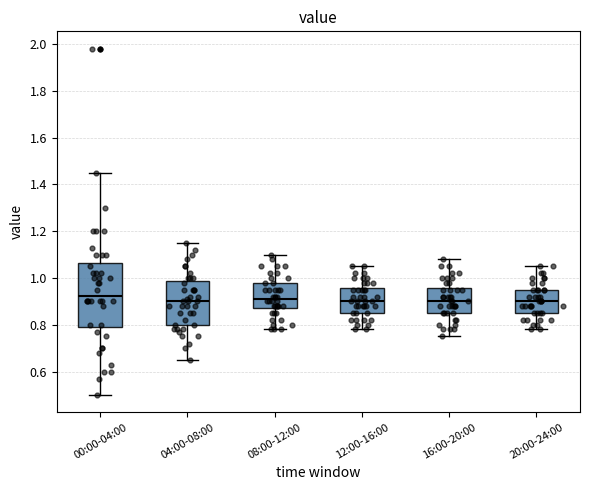

Comparing the boxes themselves (not the whiskers), which one is the tallest?

00:00-04:00